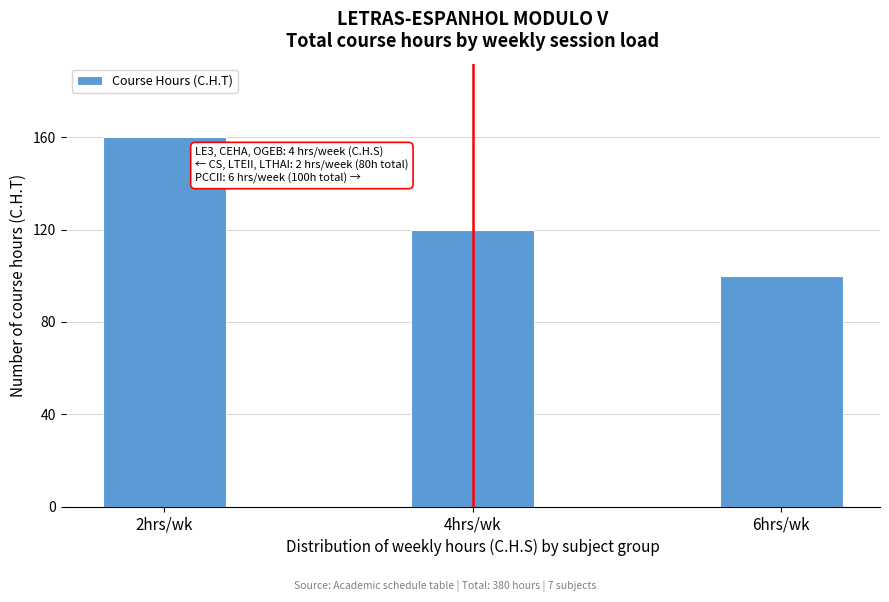

Reading left to right, transcribe all the data shown in this chart.

160	120	100